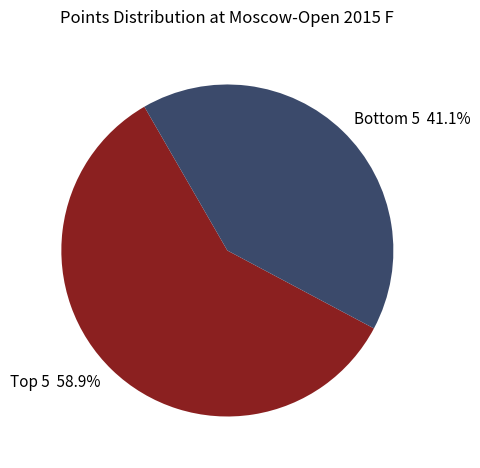

Which slice is the smallest?

Bottom 5 41.1%